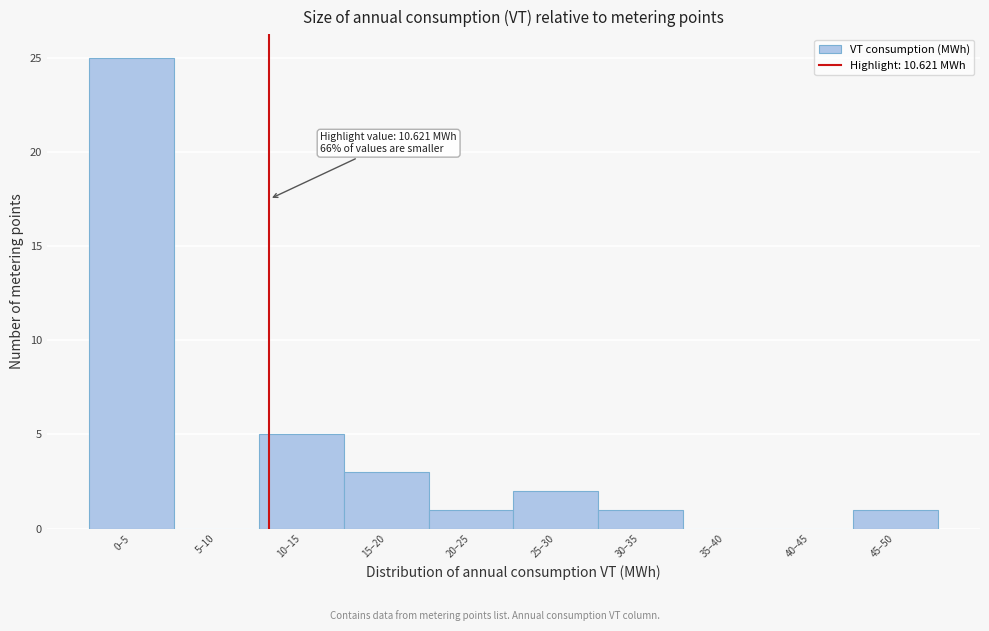

Reading left to right, extract all data points from this chart.

0–5=25	5–10=0	10–15=5	15–20=3	20–25=1	25–30=2	30–35=1	35–40=0	40–45=0	45–50=1